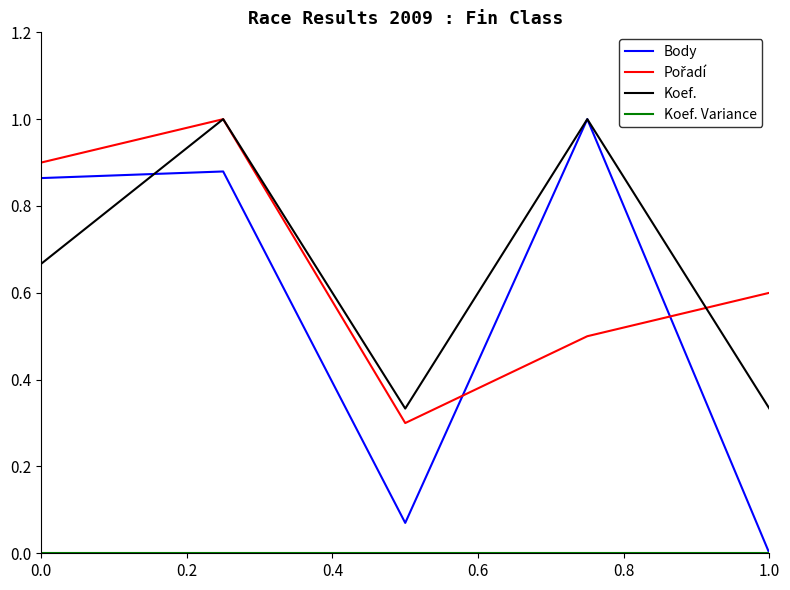

How many lines are shown in the chart?

4